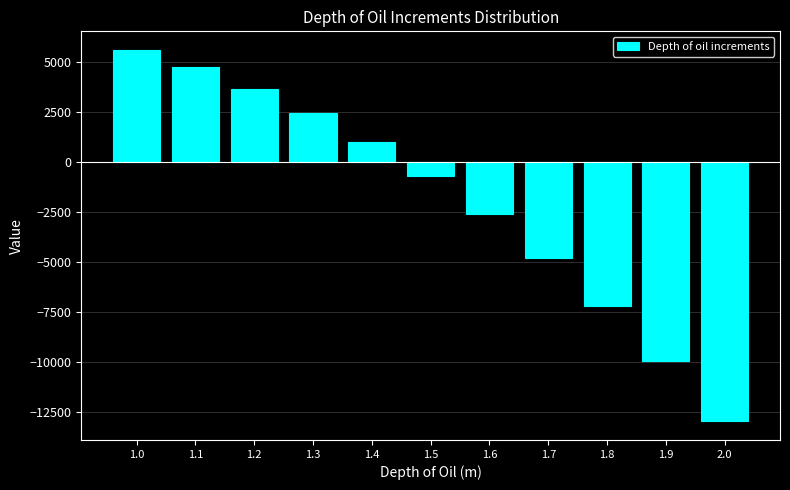

Reading right to left, transcribe all the data shown in this chart.

-12949.2	-9927.0	-7206.8	-4772.7	-2608.7	-699.0	972.4	2421.2	3663.4	4715.0	5591.7